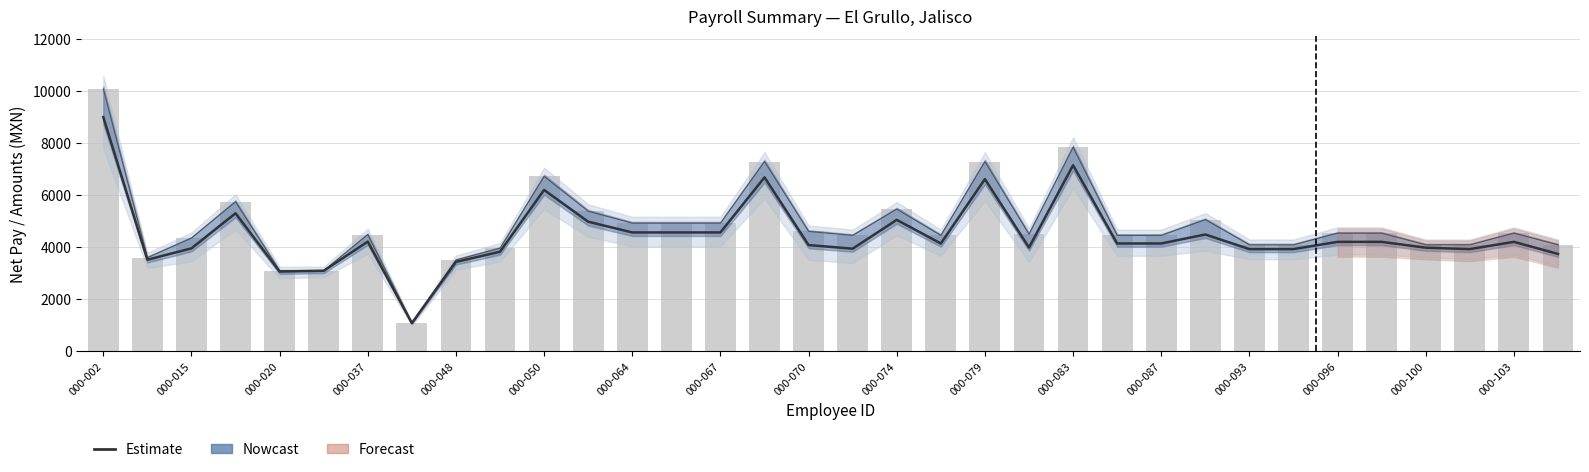

Are the bars horizontal?

No